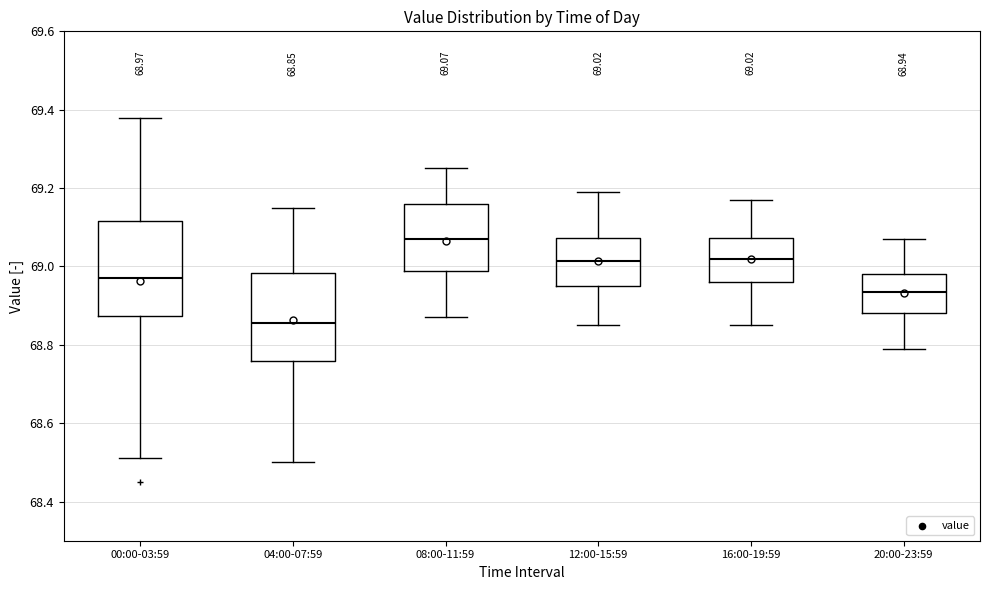

Which box has the highest median line?

08:00-11:59